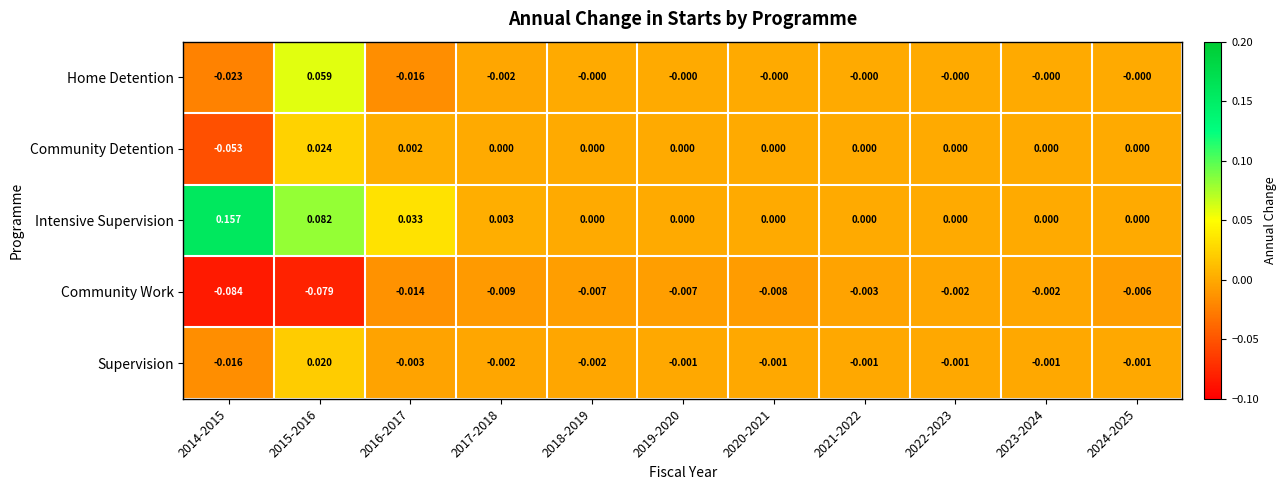

At which category does the chart reach its peak across all series?

2014-2015